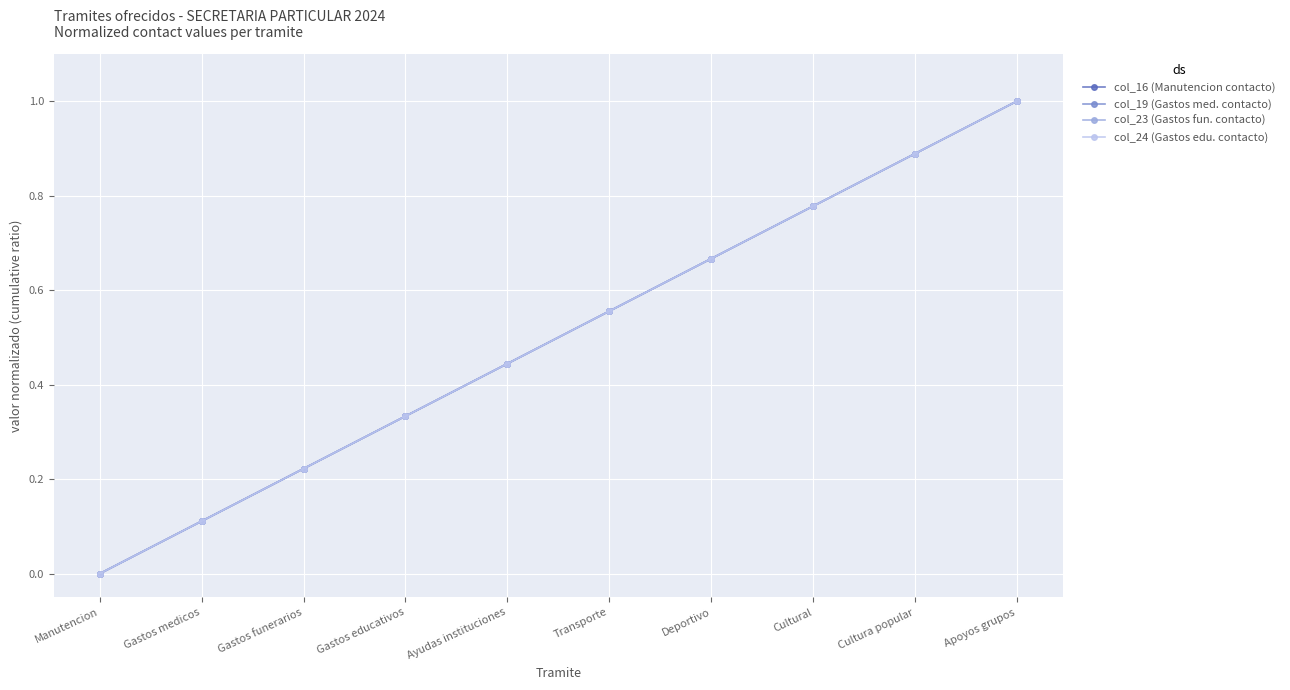

Does the chart have visible grid lines?

Yes